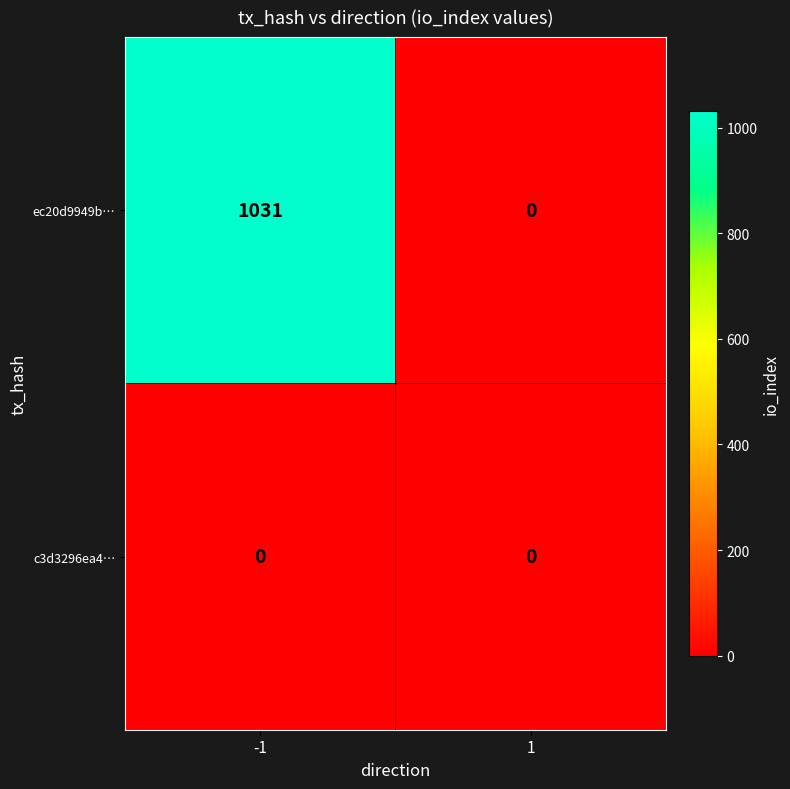

Reading left to right, transcribe all the data shown in this chart.

ec20d9949b…: 1031	0
c3d3296ea4…: 0	0